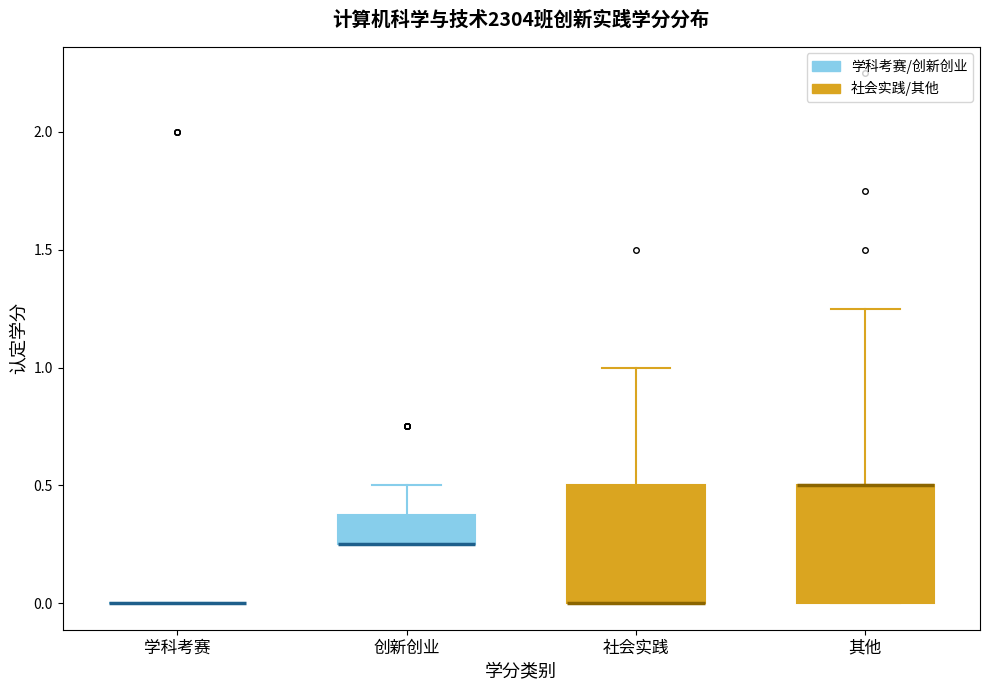

Reading left to right, transcribe this box plot: for each box, give where its median line is, the range the box spans, and where its two whiskers end, as read against the y-axis. The values are not printed on the chart, so give them approximately, as read against the axis.

学科考赛: box collapsed to a line at 0.00, whiskers 0.00 to 0.00
创新创业: median 0.25 (drawn on the box's lower edge), box 0.25 to 0.40, whiskers 0.25 to 0.50
社会实践: median 0.00 (drawn on the box's lower edge), box 0.00 to 0.50, whiskers 0.00 to 1.00
其他: median 0.50 (drawn on the box's upper edge), box 0.00 to 0.50, whiskers 0.00 to 1.25